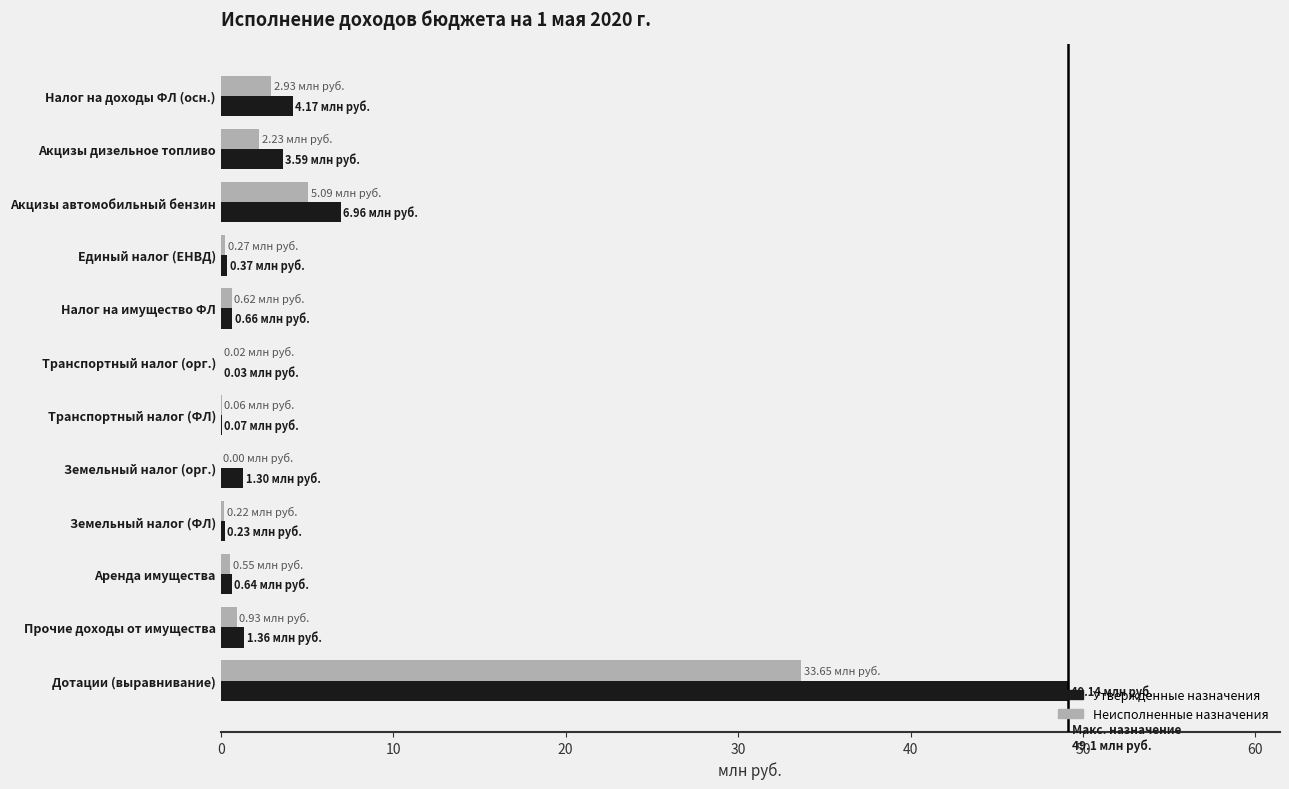

Where is Утвержденные назначения nearest to the value 24?

Акцизы автомобильный бензин